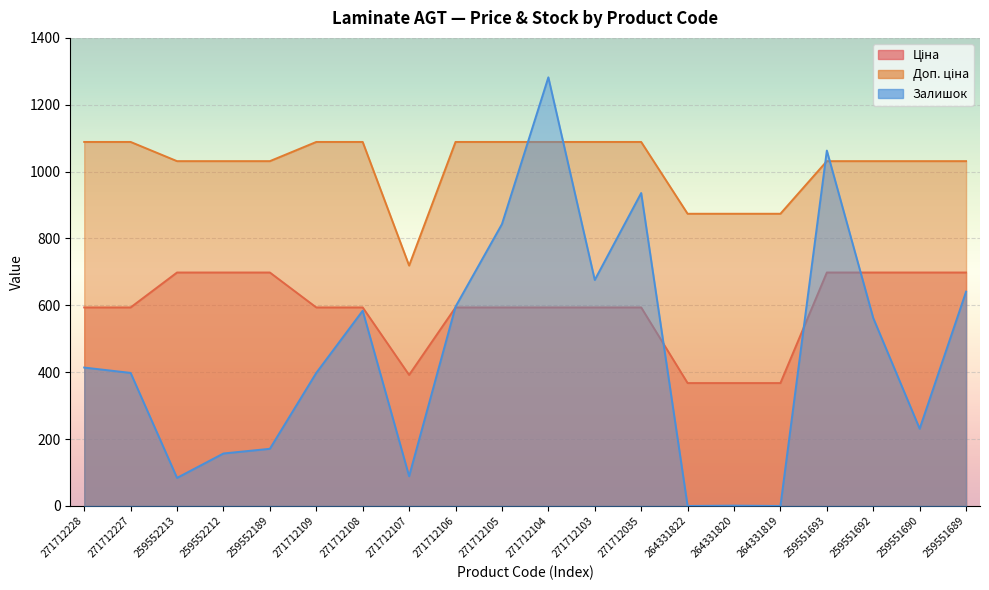

At which label is Залишок closest to 641?

259551689